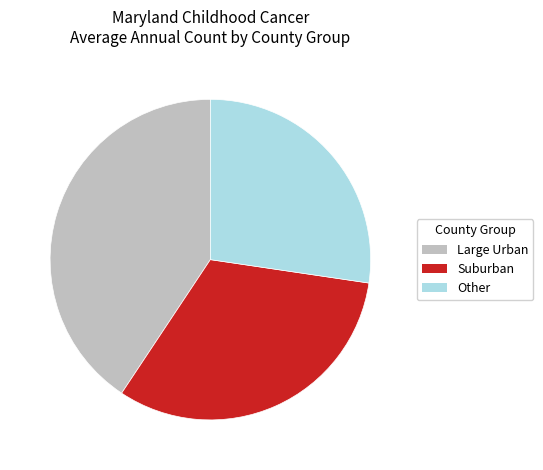

Is Large Urban the majority of the pie?

No